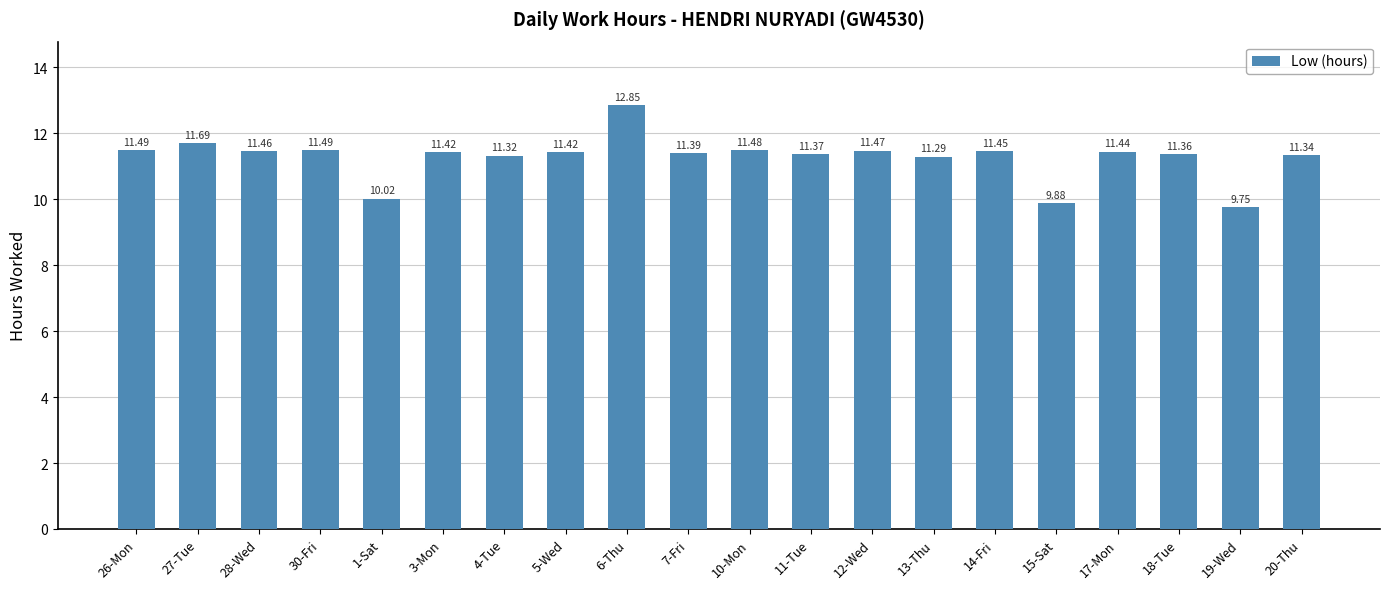

What is the sum of the values at 1-Sat and 30-Fri?

21.5